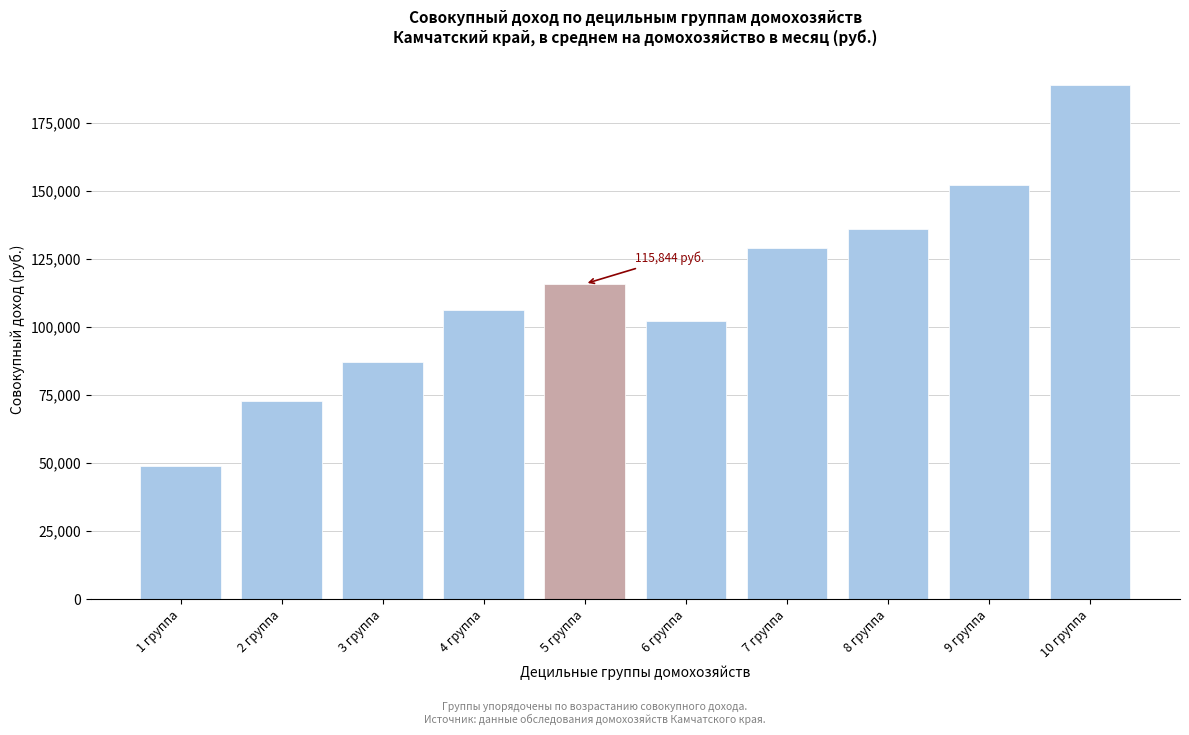

Reading left to right, extract all data points from this chart.

1 группа=48791.4	2 группа=72855.8	3 группа=87067.7	4 группа=106249.3	5 группа=115844.3	6 группа=102353.1	7 группа=129029.8	8 группа=136008.2	9 группа=152277.9	10 группа=189045.2